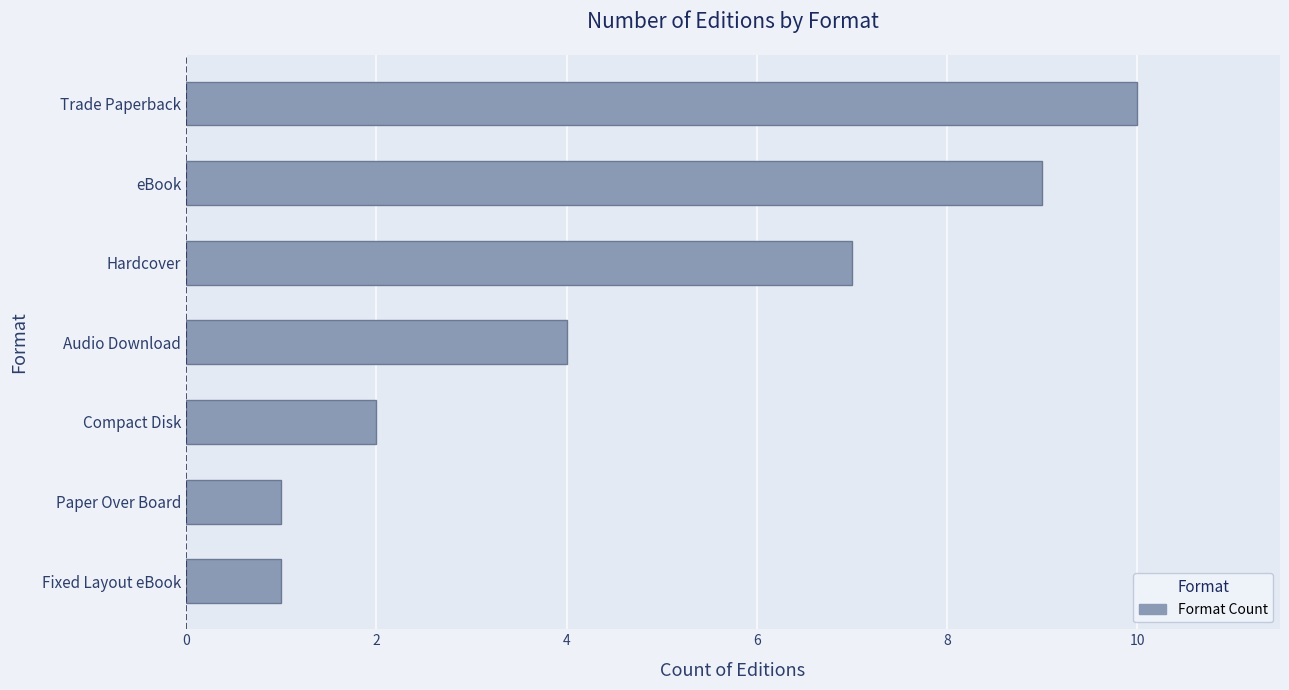

Count the number of categories in the chart.

7